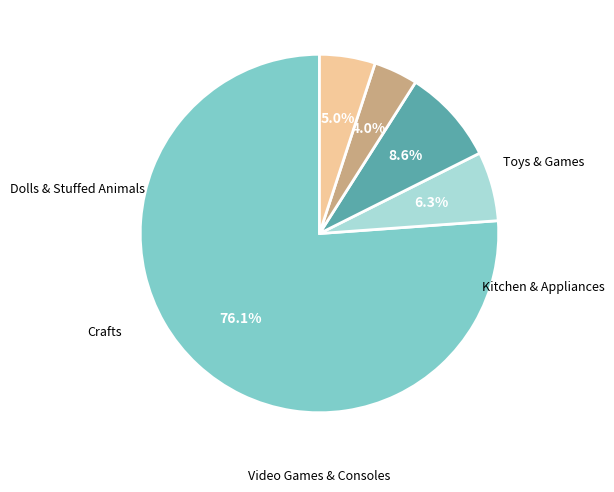

Is there a majority slice in this chart?

Yes